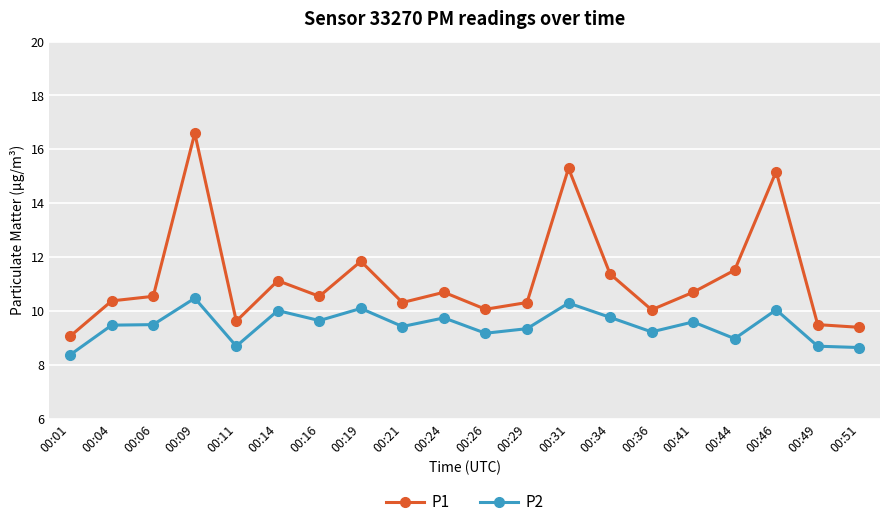

List the series in order of their overall mean, highest first.

P1, P2